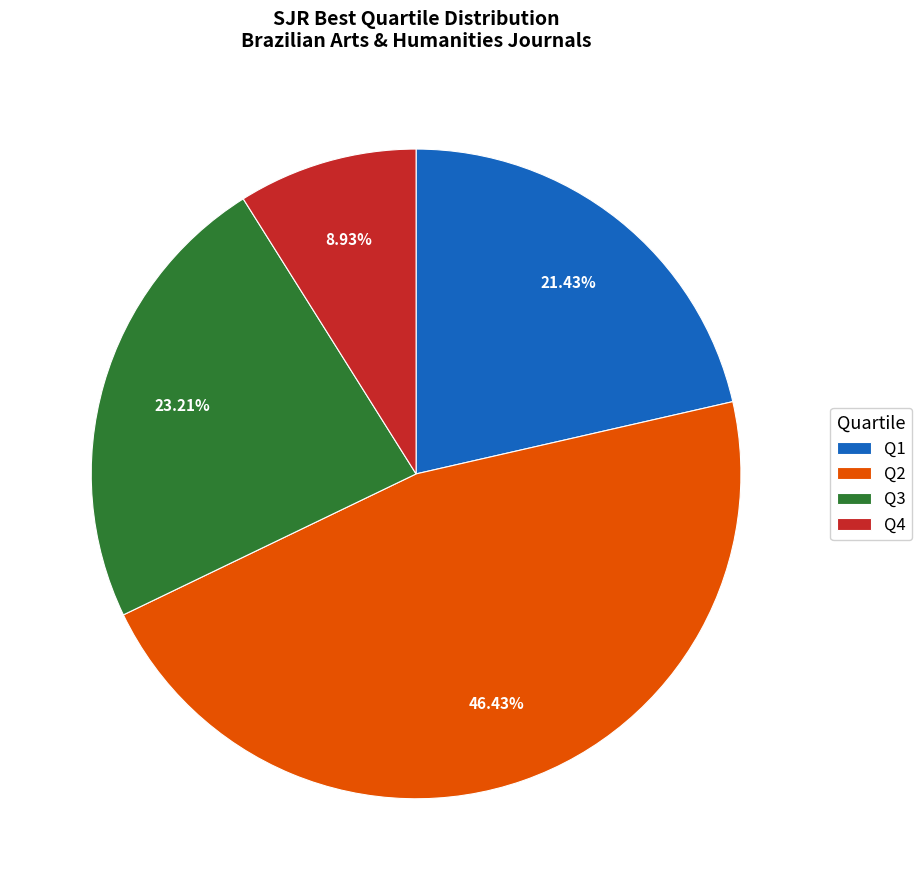

Between Q1 and Q2, which is larger?

Q2